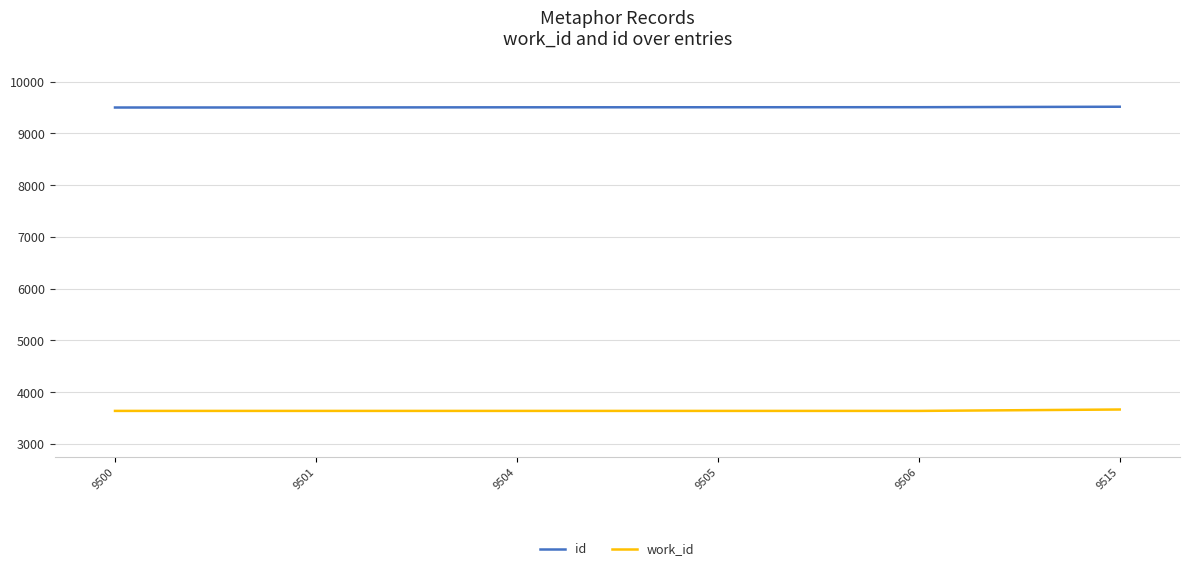

Which series has the largest total across all categories?

id